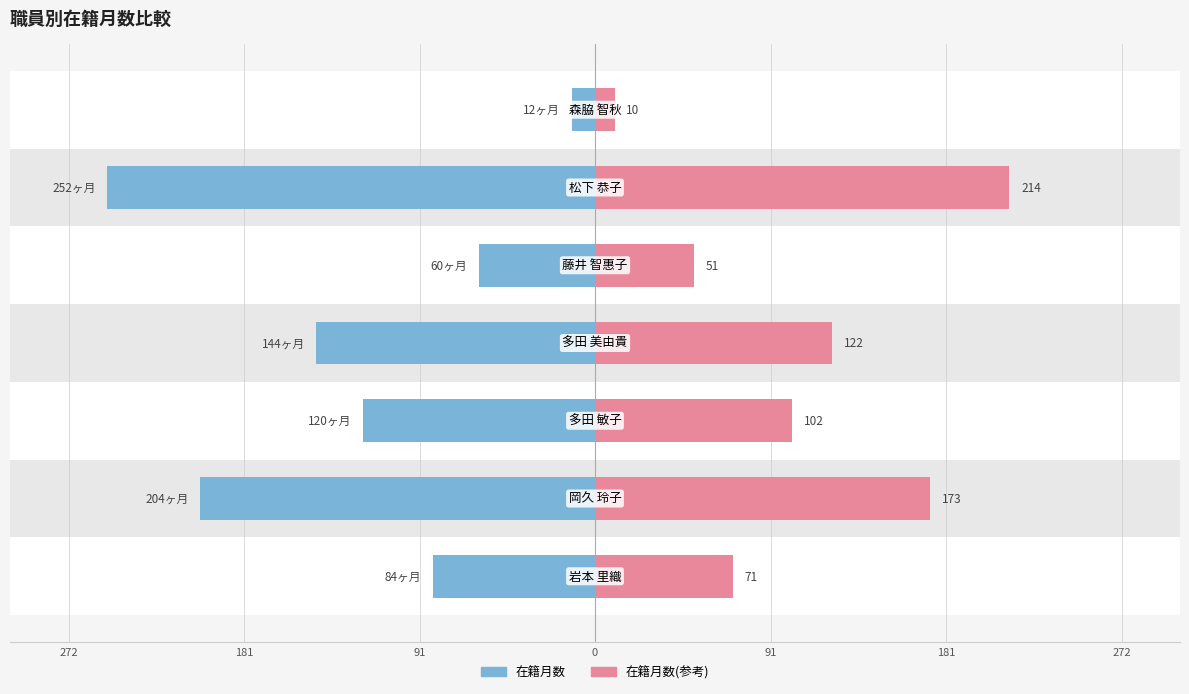

What is the average value of the 在籍月数 series?

-125.1